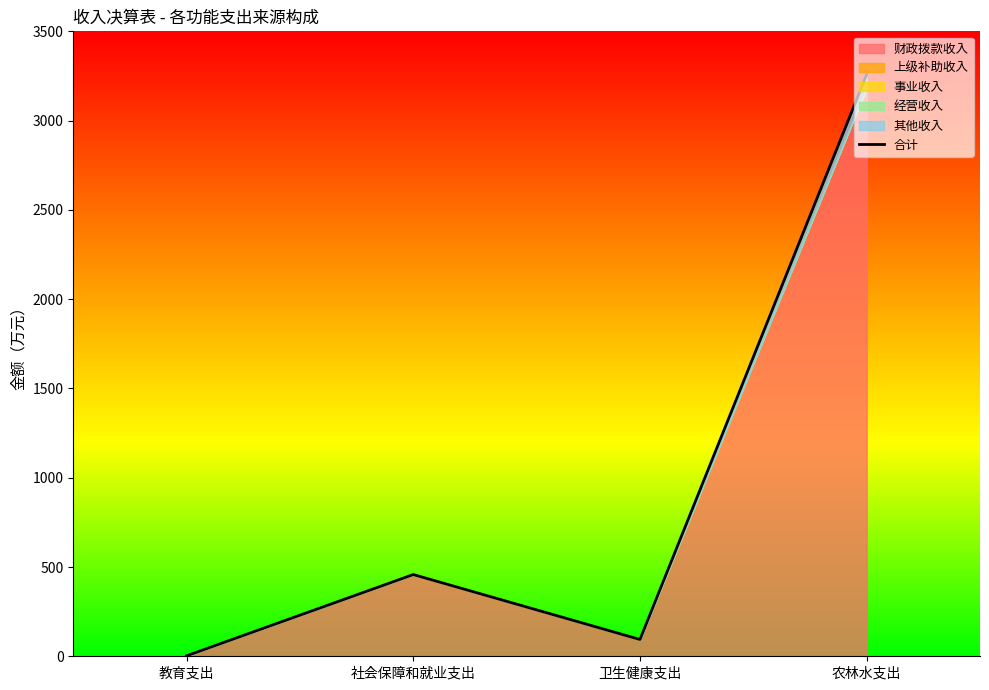

What is the difference between the maximum and minimum values?

3255.4